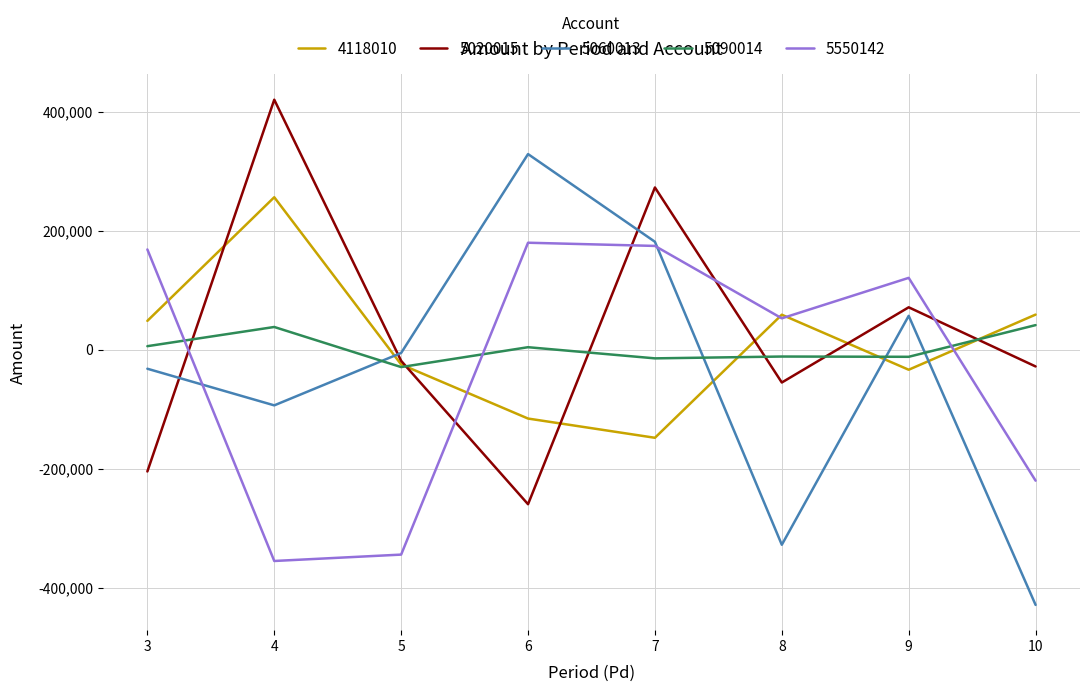

List the series in order of their peak value, lowest first.

5090014, 5550142, 4118010, 5060013, 5020015